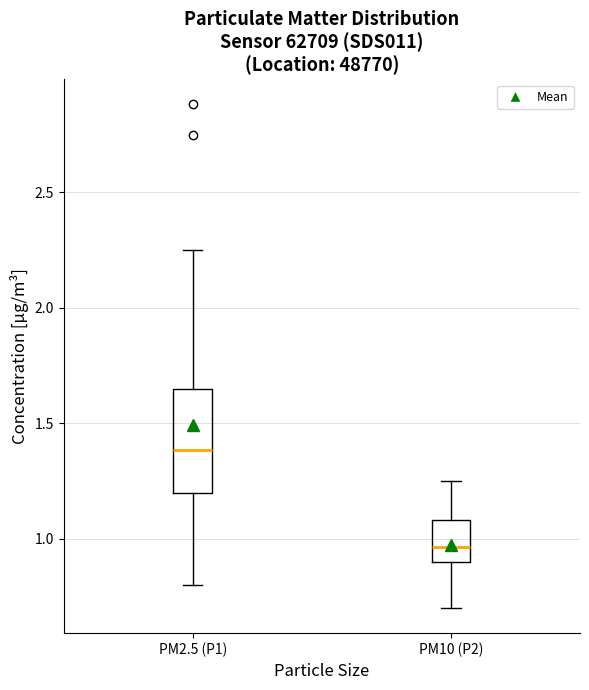

Reading left to right, transcribe this box plot: for each box, give where its median line is, the range the box spans, and where its two whiskers end, as read against the y-axis. The values are not printed on the chart, so give them approximately, as read against the axis.

PM2.5 (P1): median 1.40, box 1.20 to 1.65, whiskers 0.80 to 2.25
PM10 (P2): median 0.95, box 0.90 to 1.10, whiskers 0.70 to 1.25